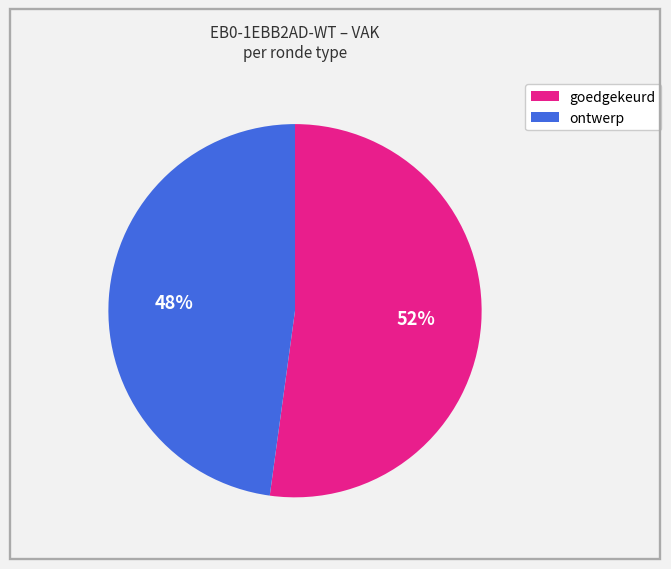

To the nearest percent, what is the average slice percentage?

50%